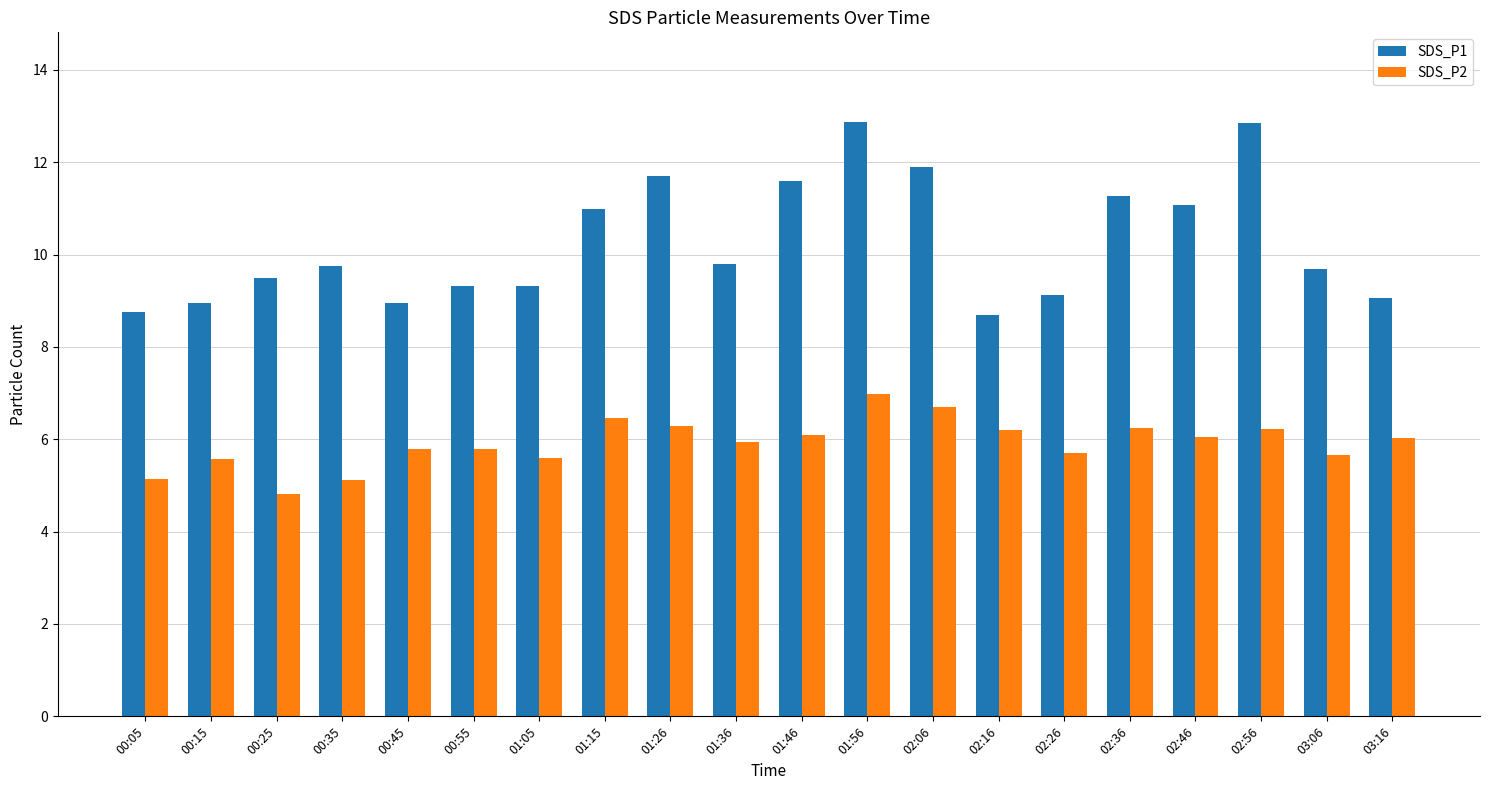

Is it true that SDS_P1 equals 8.7 at 02:16?

True